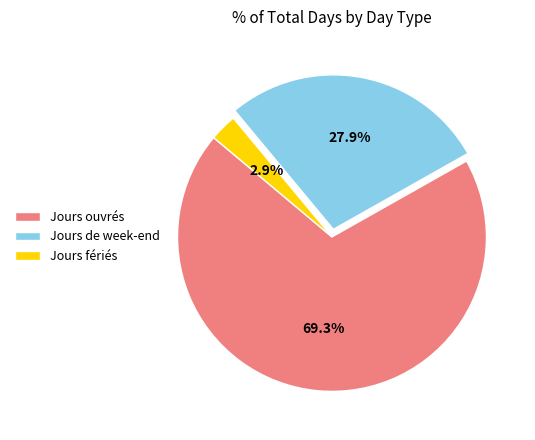

To the nearest percent, what portion does Jours fériés represent?

3%